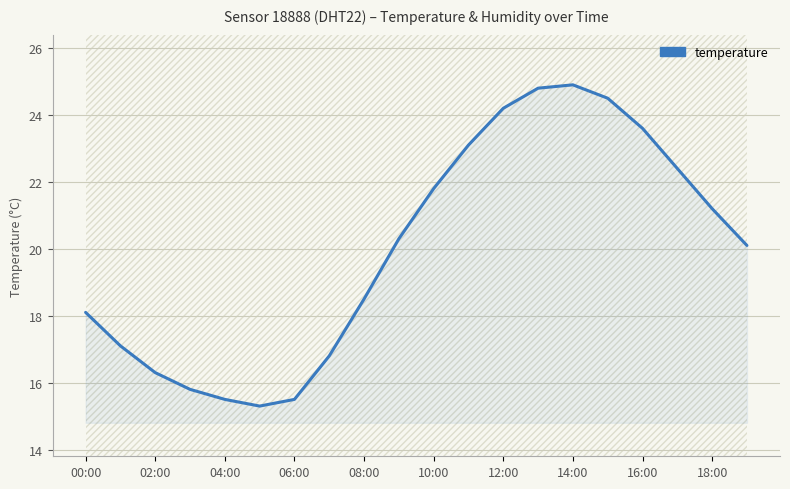

What is the smallest value displayed?

15.3